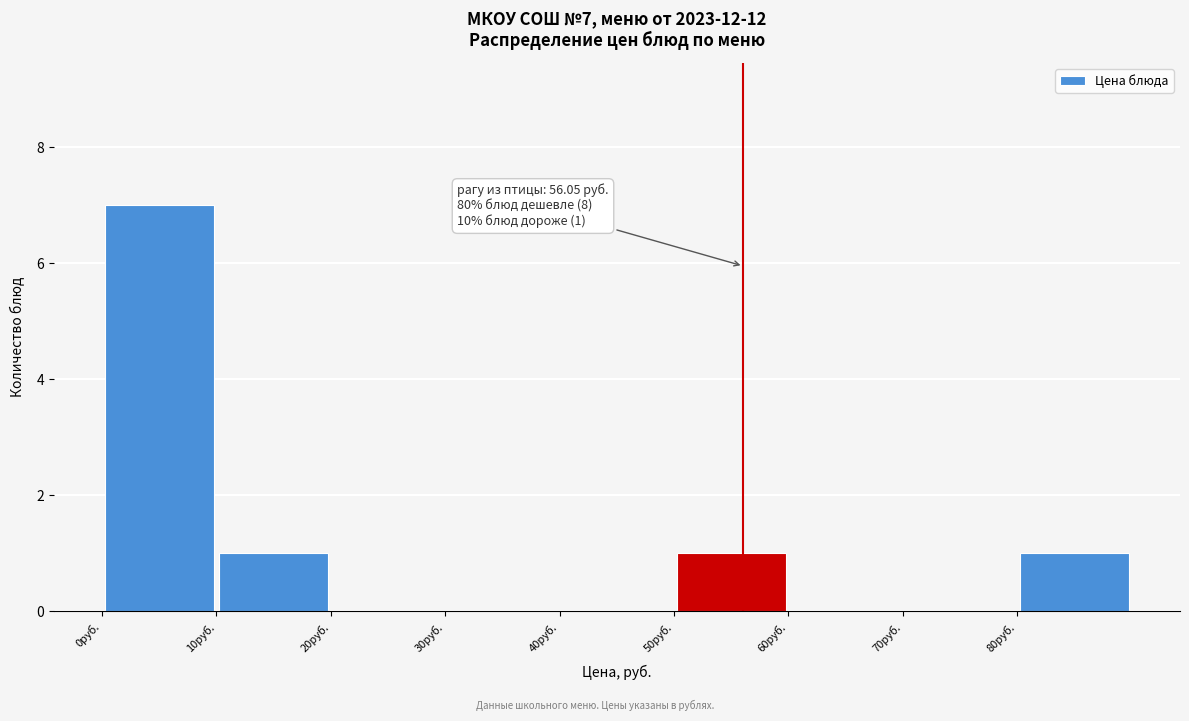

Over which range of the x-axis is the bar tallest?

0 to 10